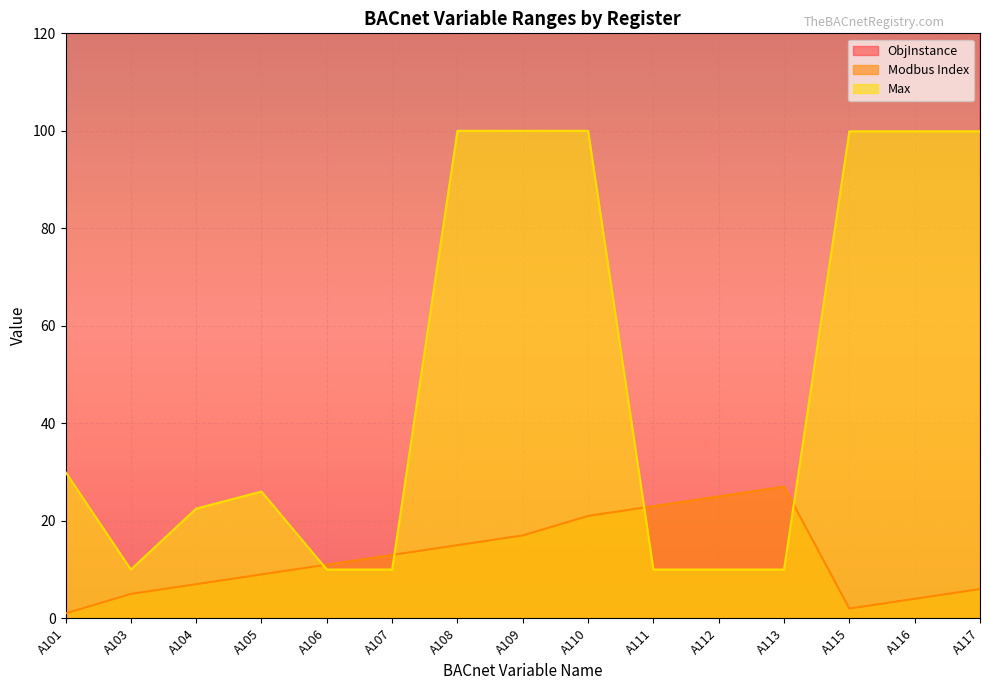

Is the value of Modbus Index at A101 greater than the value of ObjInstance at A116?

No